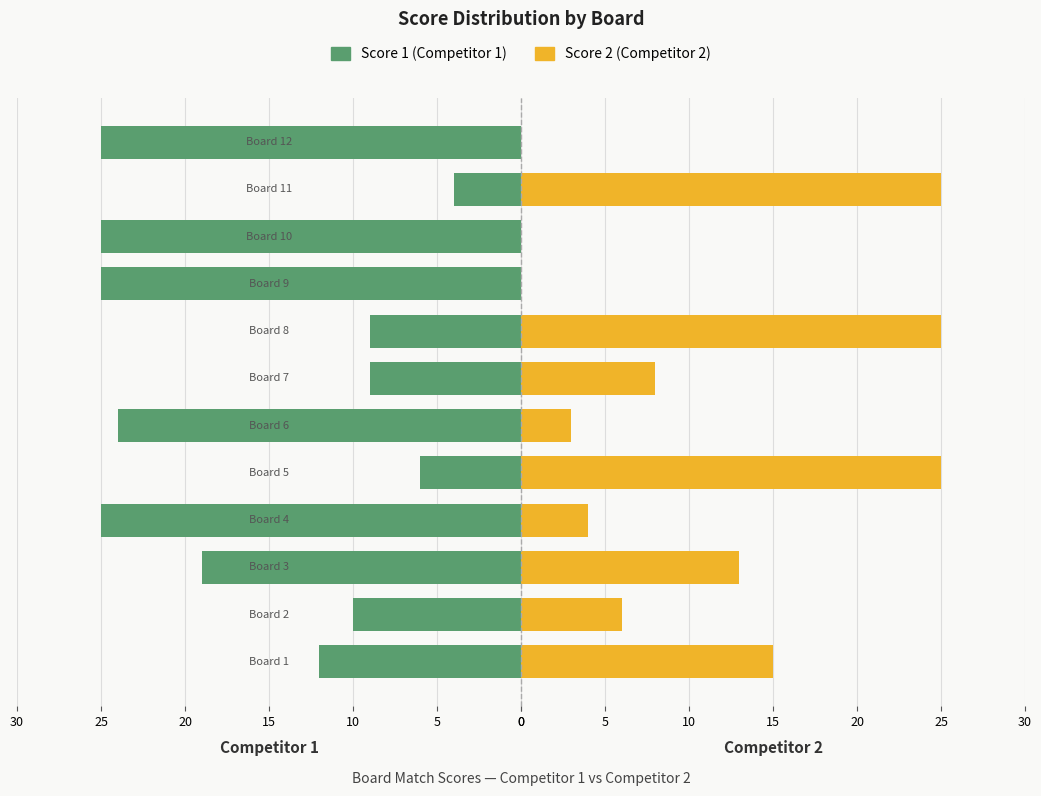

At how many categories does at least one series exceed 22?

8